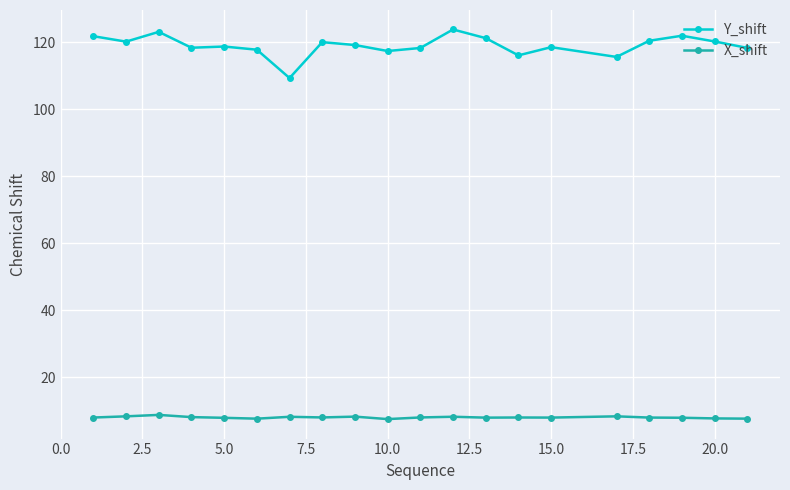

Which series has the widest spread of values?

Y_shift